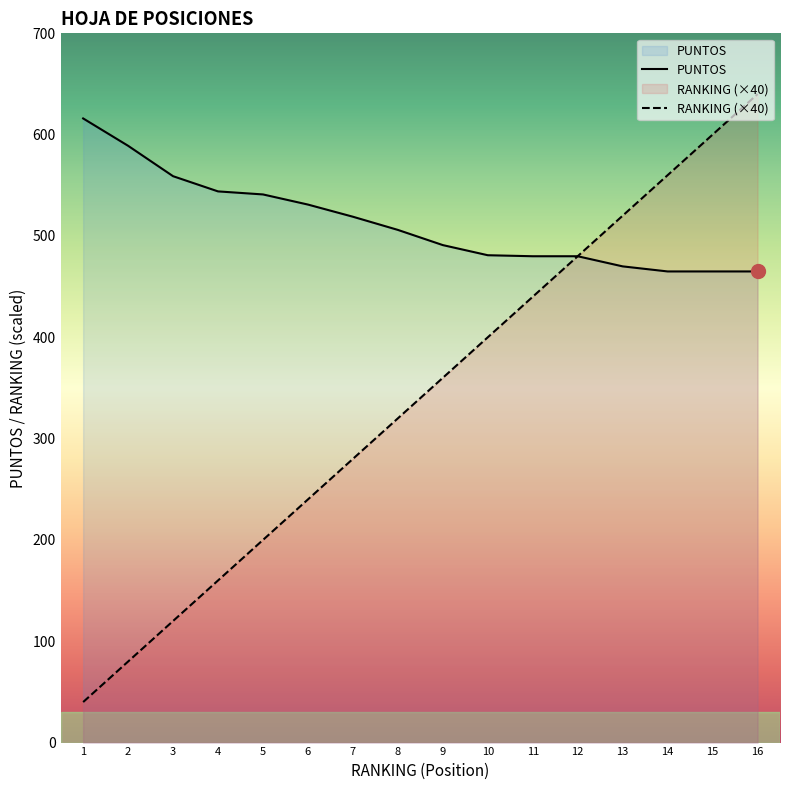

What is the total value across all series at 5?

741